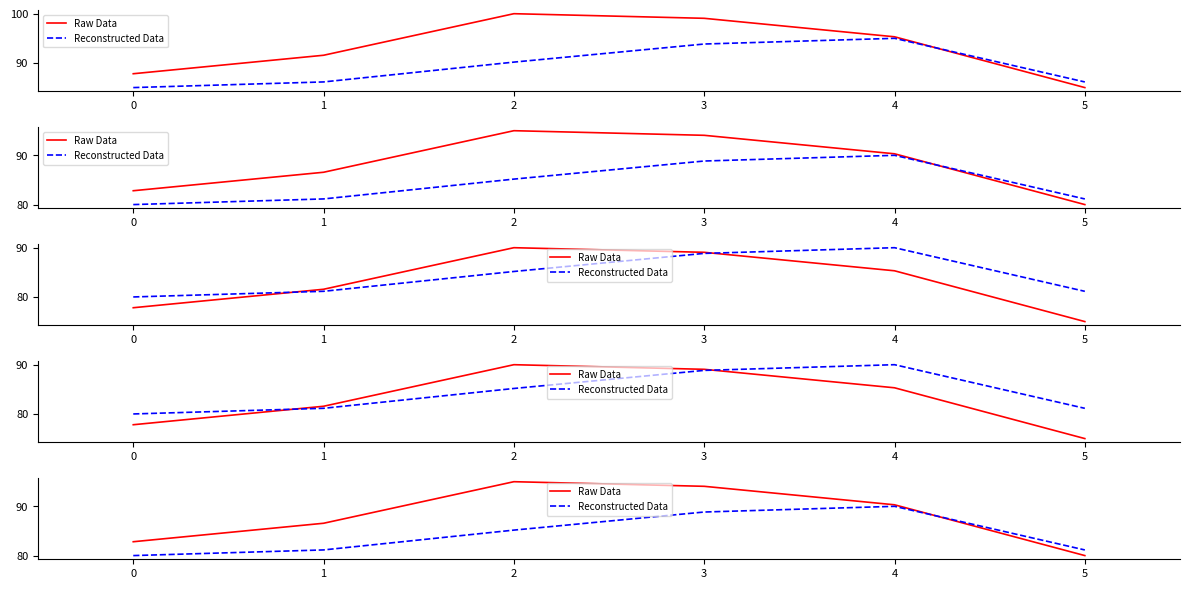

True or false: Reconstructed Data has a value of 85.2 at 2.

True